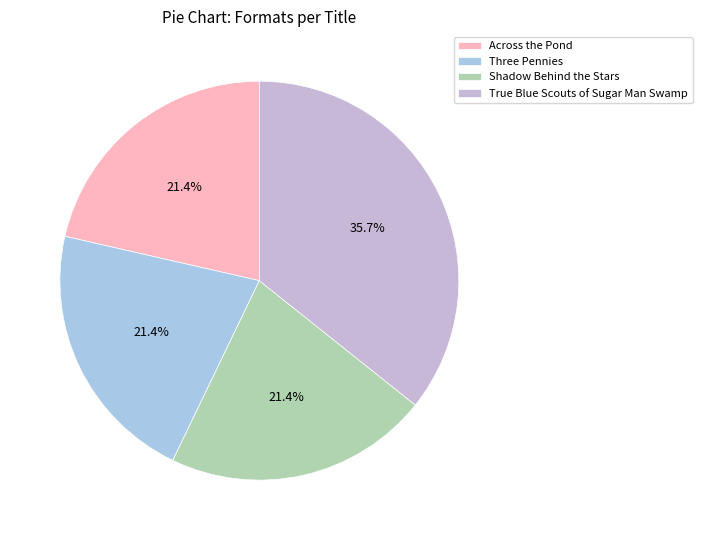

What is the smallest slice in the pie chart?

Across the Pond